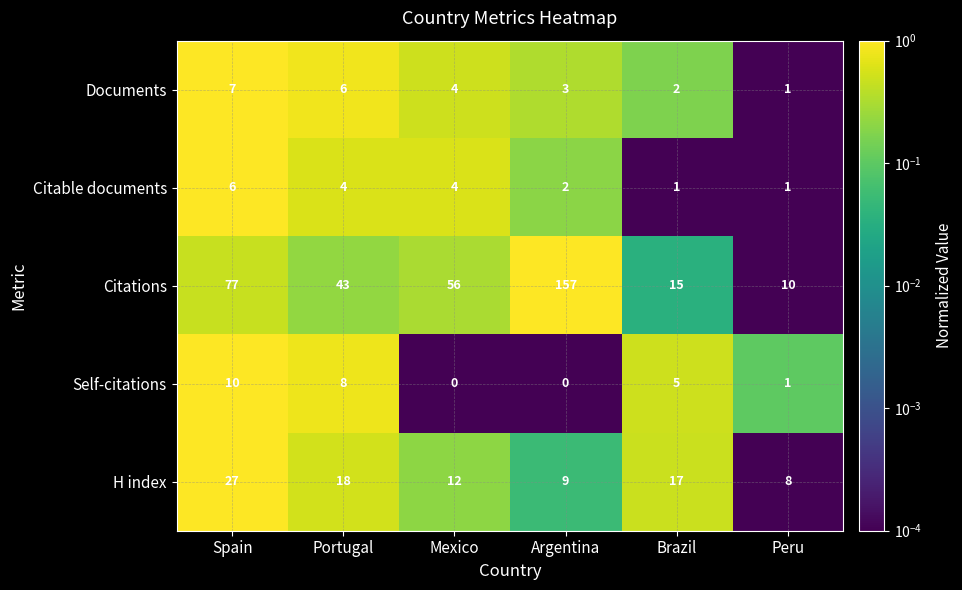

At which label does Documents first exceed 4?

Spain